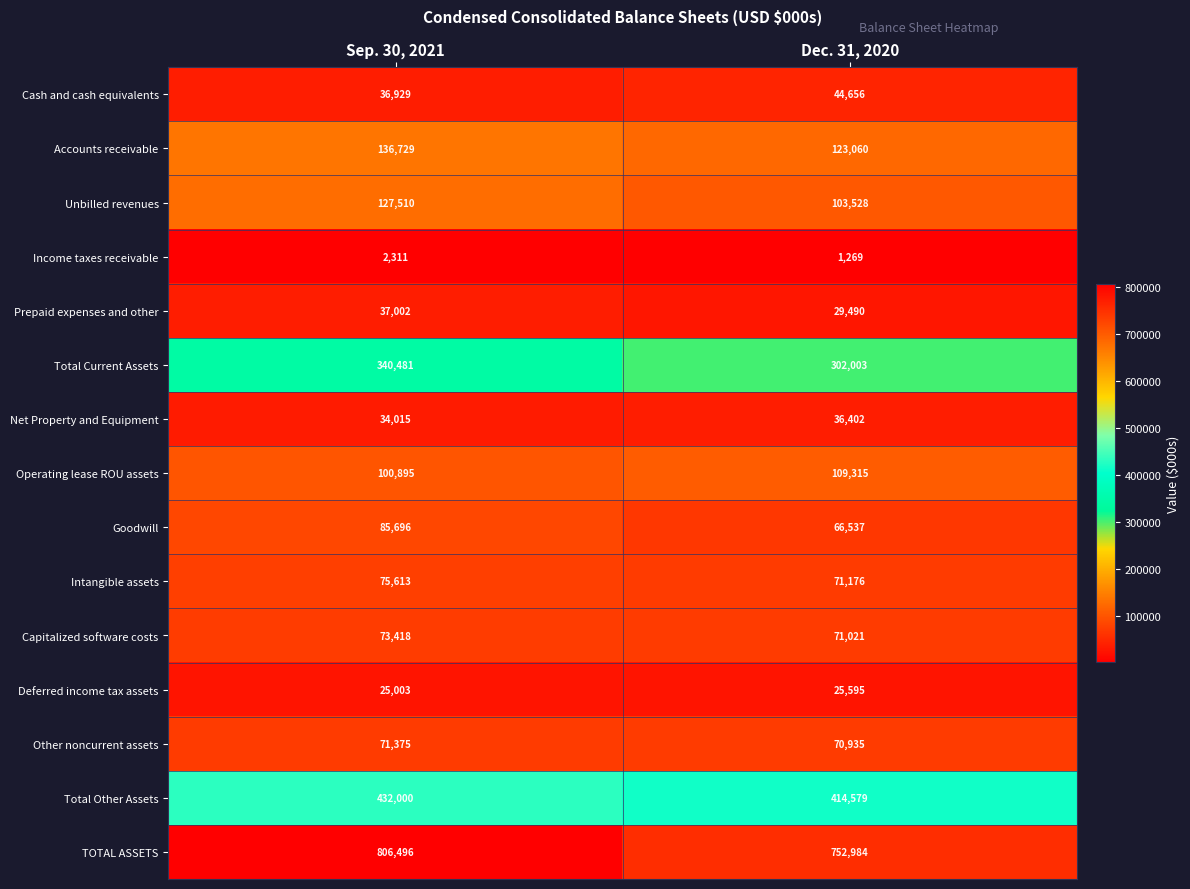

Reading left to right, list all the values displayed in this chart.

Cash and cash equivalents: Sep. 30, 2021=36929	Dec. 31, 2020=44656
Accounts receivable: Sep. 30, 2021=136729	Dec. 31, 2020=123060
Unbilled revenues: Sep. 30, 2021=127510	Dec. 31, 2020=103528
Income taxes receivable: Sep. 30, 2021=2311	Dec. 31, 2020=1269
Prepaid expenses and other: Sep. 30, 2021=37002	Dec. 31, 2020=29490
Total Current Assets: Sep. 30, 2021=340481	Dec. 31, 2020=302003
Net Property and Equipment: Sep. 30, 2021=34015	Dec. 31, 2020=36402
Operating lease ROU assets: Sep. 30, 2021=100895	Dec. 31, 2020=109315
Goodwill: Sep. 30, 2021=85696	Dec. 31, 2020=66537
Intangible assets: Sep. 30, 2021=75613	Dec. 31, 2020=71176
Capitalized software costs: Sep. 30, 2021=73418	Dec. 31, 2020=71021
Deferred income tax assets: Sep. 30, 2021=25003	Dec. 31, 2020=25595
Other noncurrent assets: Sep. 30, 2021=71375	Dec. 31, 2020=70935
Total Other Assets: Sep. 30, 2021=432000	Dec. 31, 2020=414579
TOTAL ASSETS: Sep. 30, 2021=806496	Dec. 31, 2020=752984